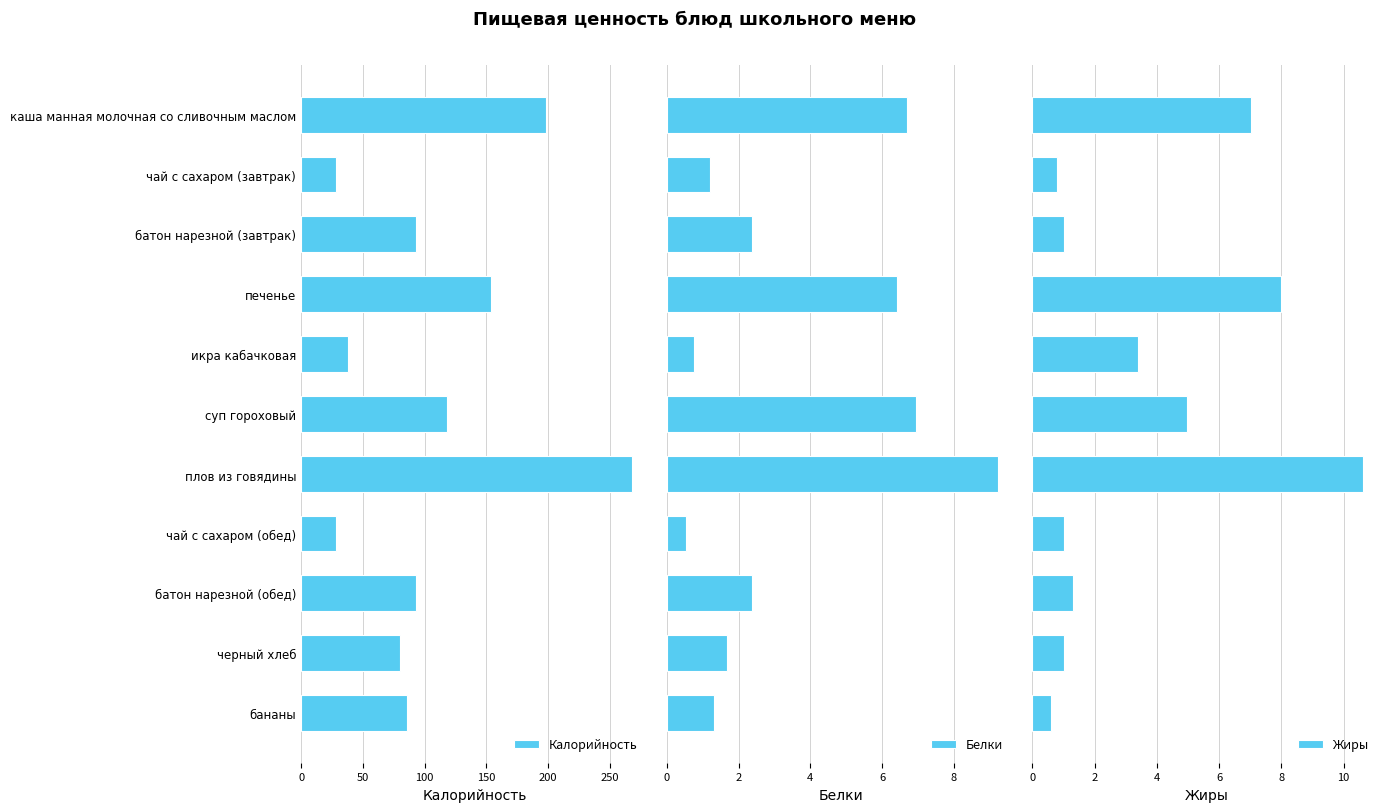

What is the difference between the second highest and second lowest values in the Калорийность series?

170.0